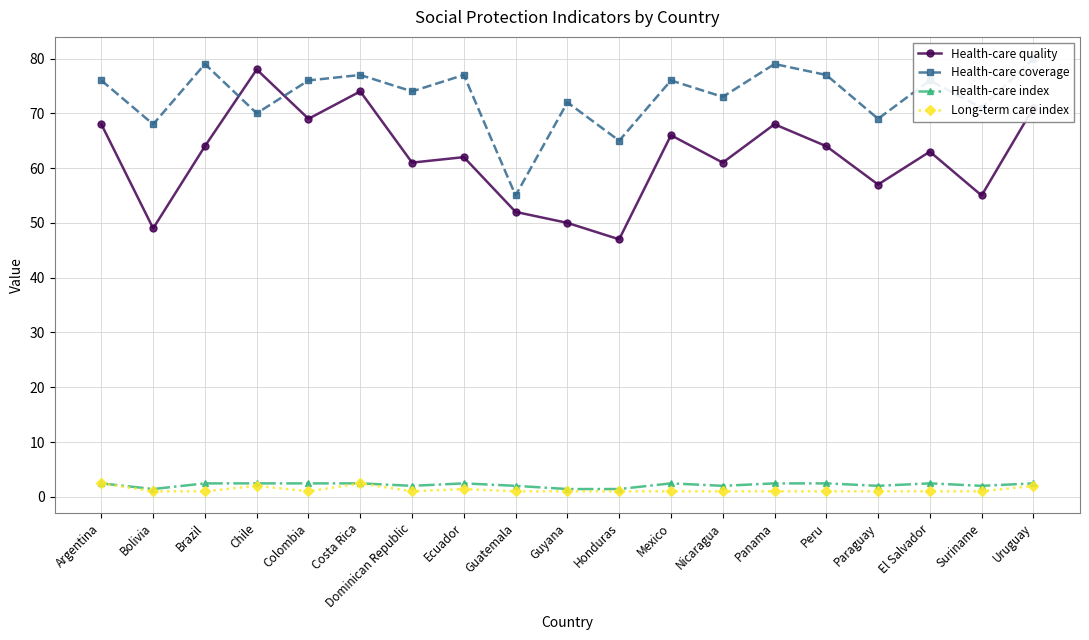

Count the number of categories in the chart.

19